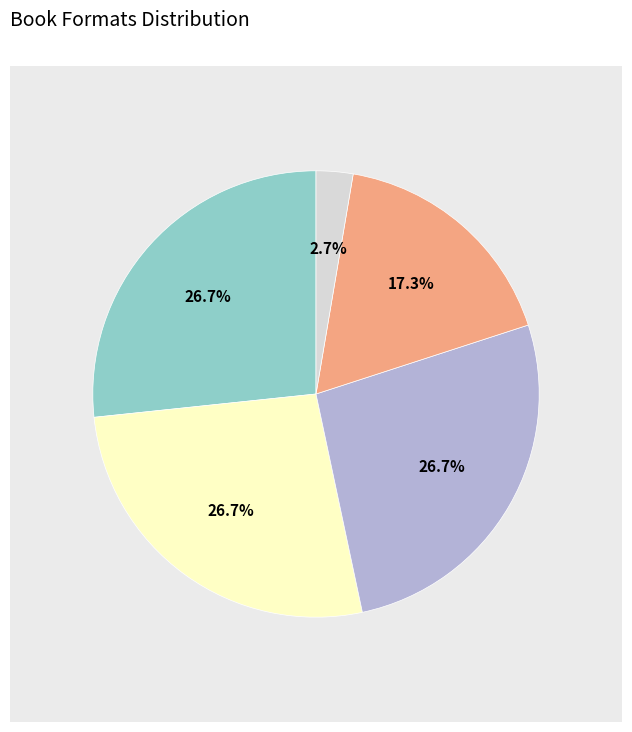

Is there a majority slice in this chart?

No